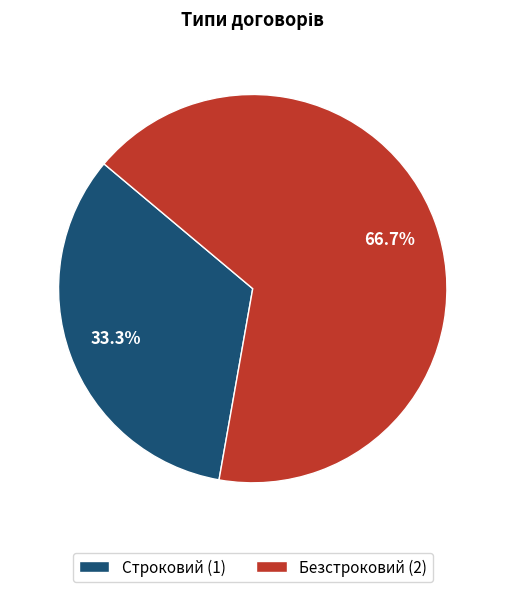

To the nearest percent, what is the difference between the largest and smallest slice percentages?

33%